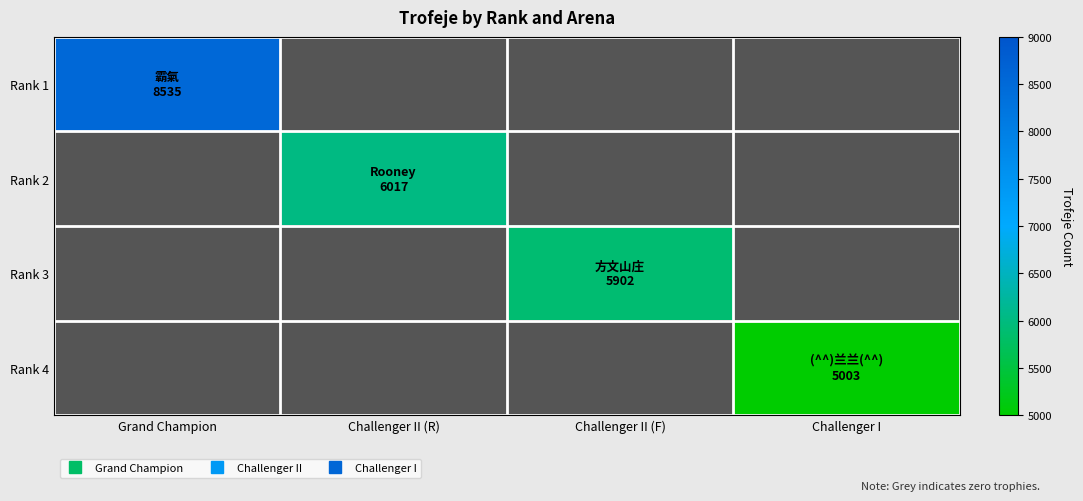

At which category is the sum across all series the highest?

Grand Champion